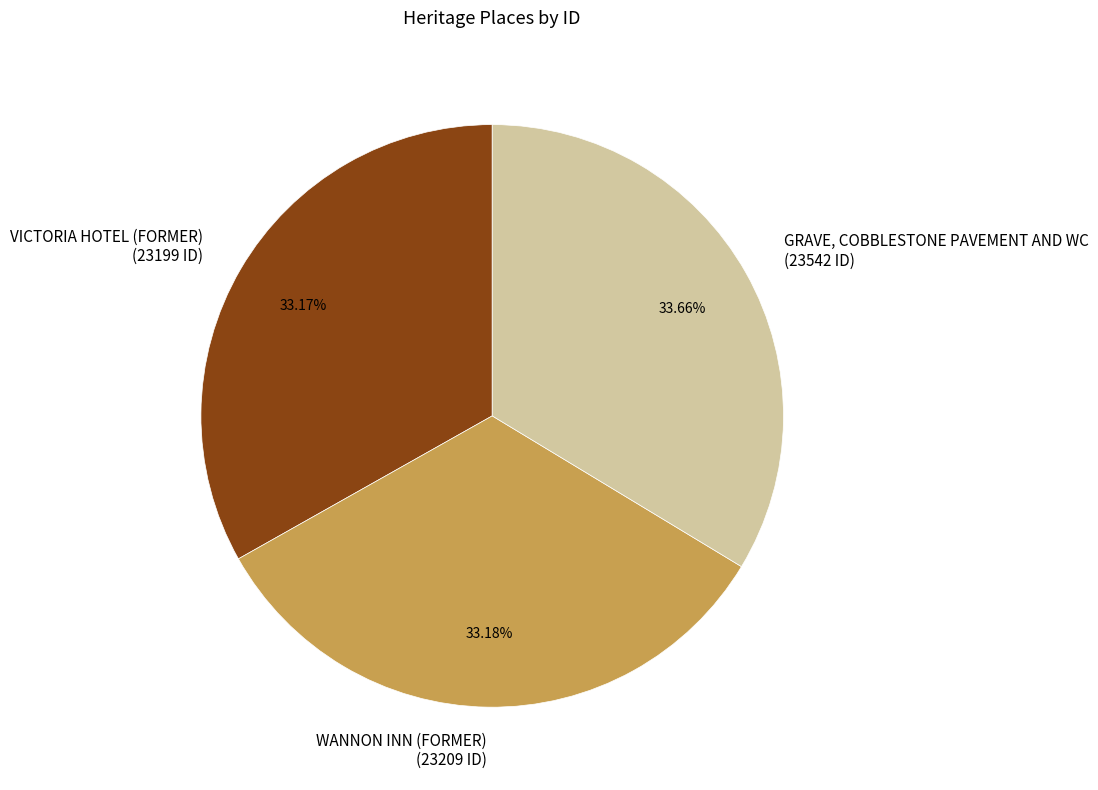

How many segments does this pie chart have?

3